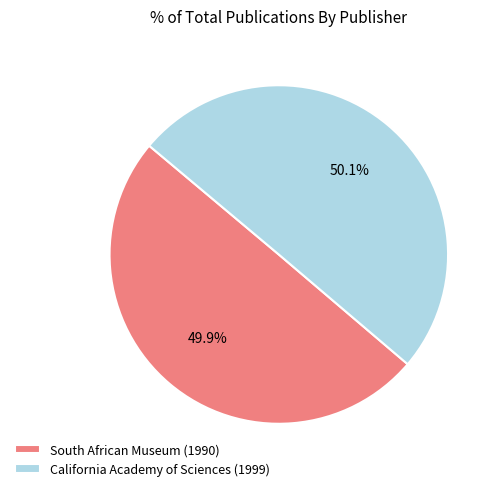

How many segments does this pie chart have?

2